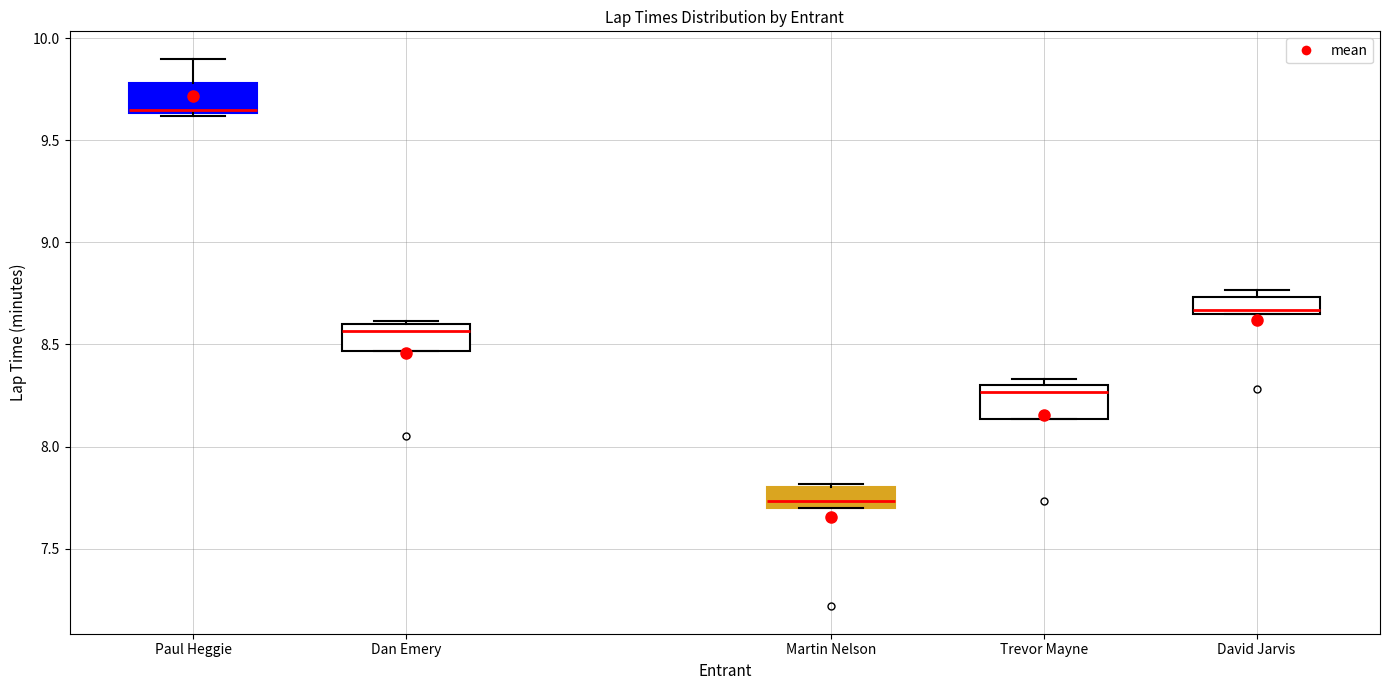

Reading left to right, read every box against the y-axis: the position of its median line, the range the box covers, and the ends of its whiskers. The values are not printed on the chart, so give them approximately, as read against the axis.

Paul Heggie: median 9.65 (just above the box's lower edge), box 9.65 to 9.80, whiskers 9.60 to 9.90
Dan Emery: median 8.55, box 8.45 to 8.60, whiskers 8.45 to 8.60 (just above the box's upper edge)
Martin Nelson: median 7.75, box 7.70 to 7.80, whiskers 7.70 to 7.80 (just above the box's upper edge)
Trevor Mayne: median 8.25, box 8.15 to 8.30, whiskers 8.15 to 8.35
David Jarvis: median 8.65 (just above the box's lower edge), box 8.65 to 8.75, whiskers 8.65 to 8.75 (just above the box's upper edge)